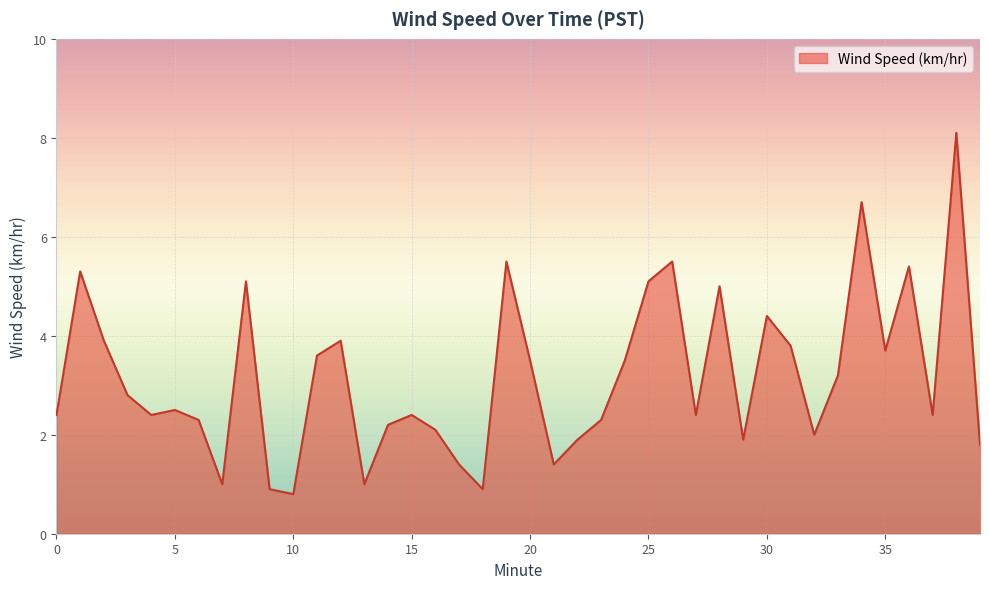

What is the difference between the maximum and minimum values?

7.3